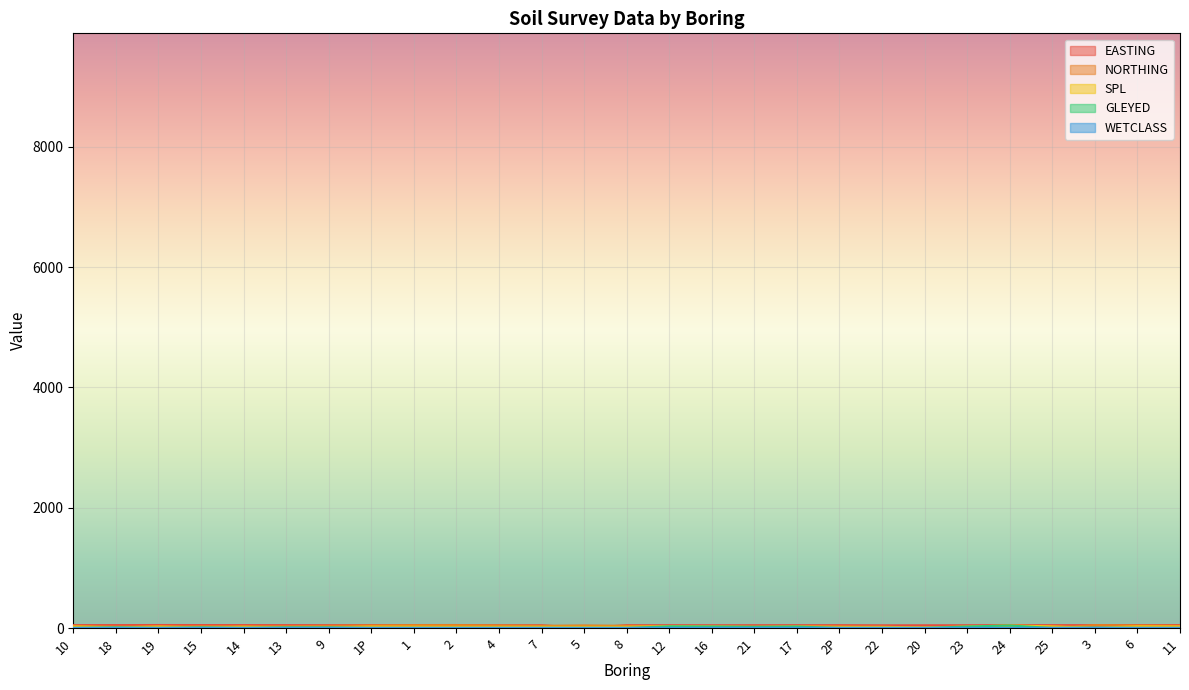

True or false: NORTHING and SPL intersect in this chart.

True